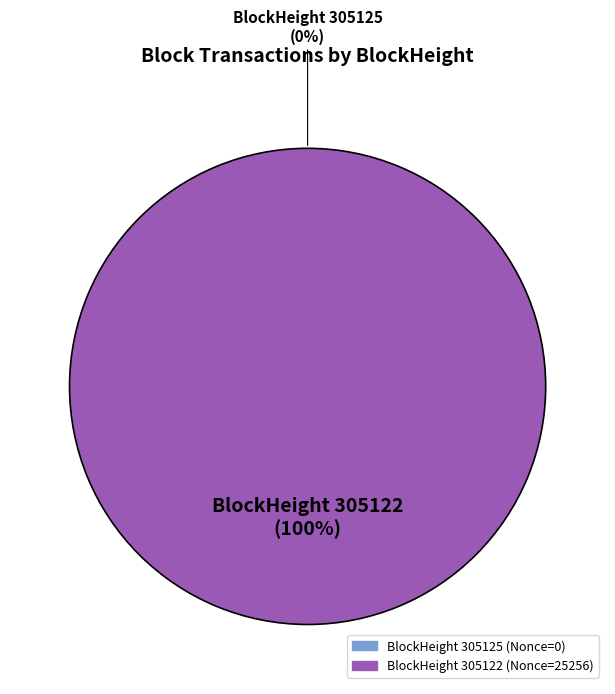

Which slice is the smallest?

305125